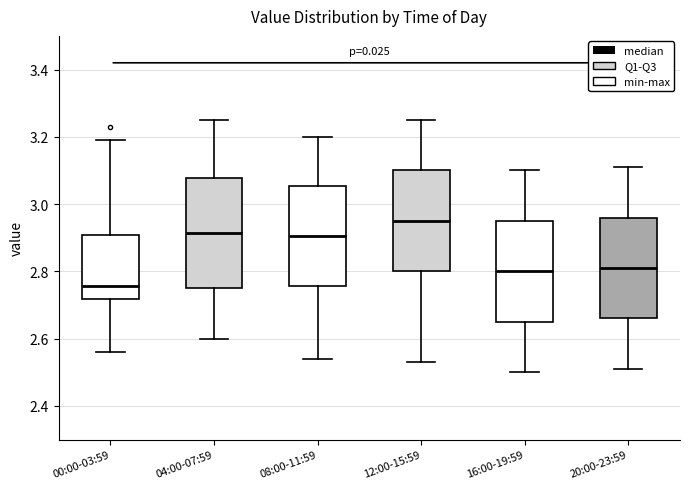

Which box's median line is the highest?

12:00-15:59